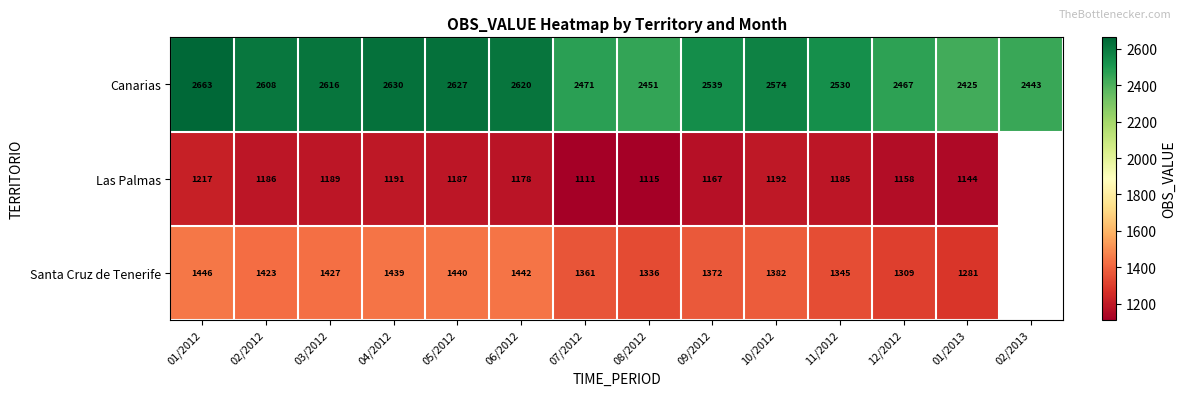

At 05/2012, list the series in order from smallest to largest.

Las Palmas, Santa Cruz de Tenerife, Canarias